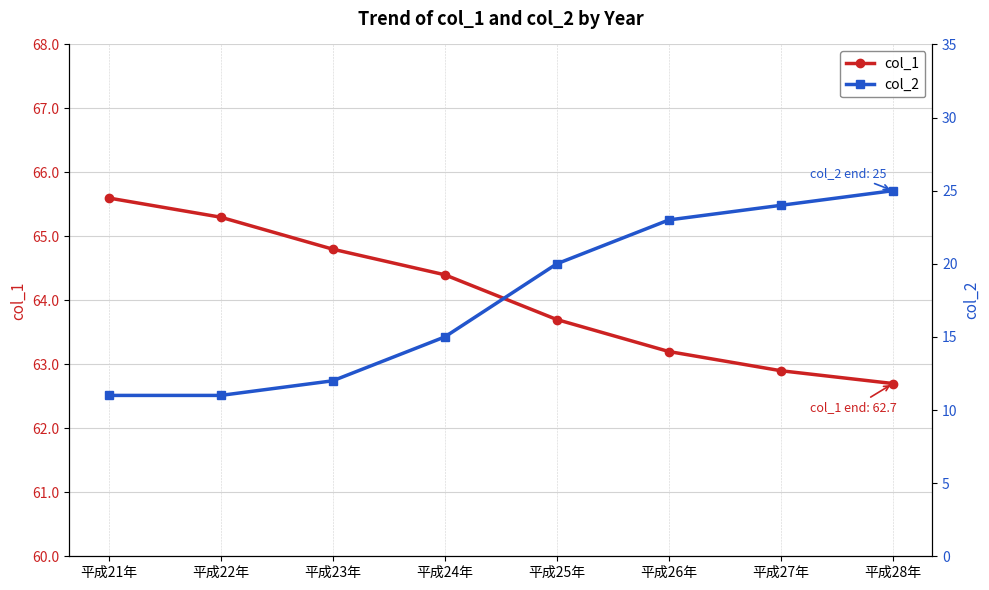

True or false: col_2 has a value of 6.3 at 平成28年.

False